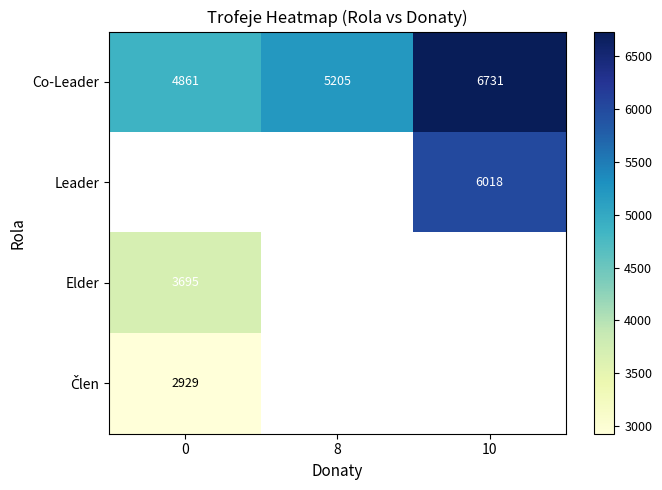

The Co-Leader series shows 3265.0 at 8. True or false?

False